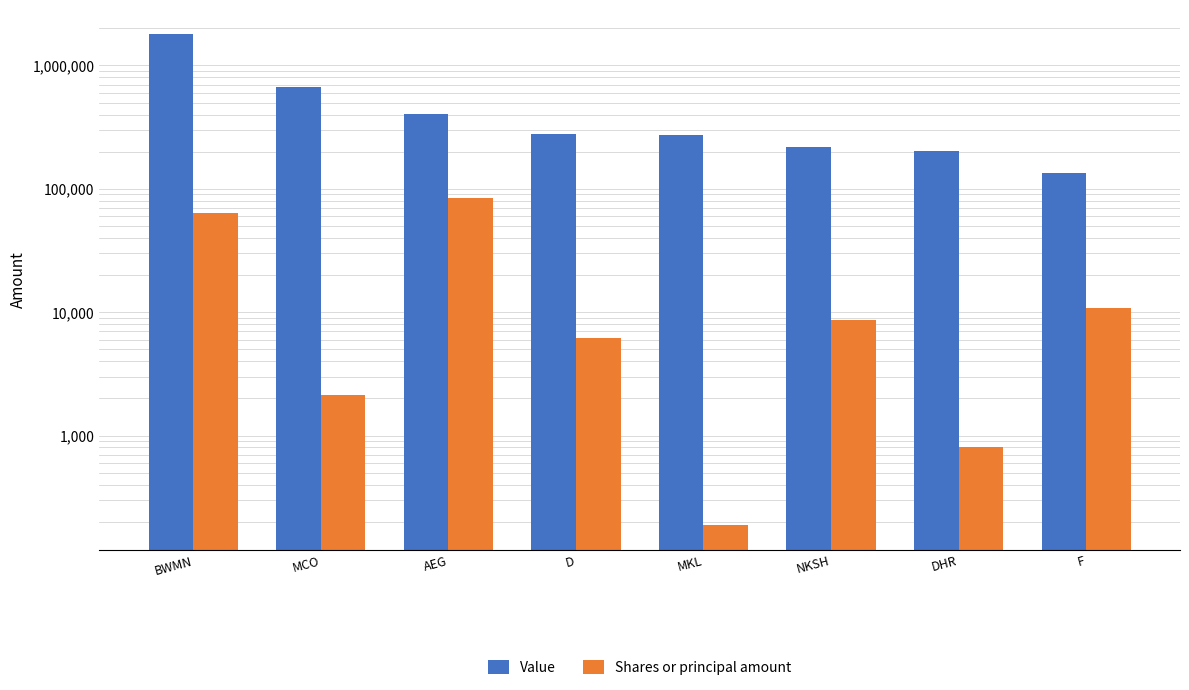

Reading left to right, what are all the values shown in this chart?

Value: BWMN=1787810	MCO=671601	AEG=403916	D=275927	MKL=275356	NKSH=217924	DHR=201954	F=135209
Shares or principal amount: BWMN=63782	MCO=2124	AEG=84149	D=6177	MKL=187	NKSH=8703	DHR=814	F=10886